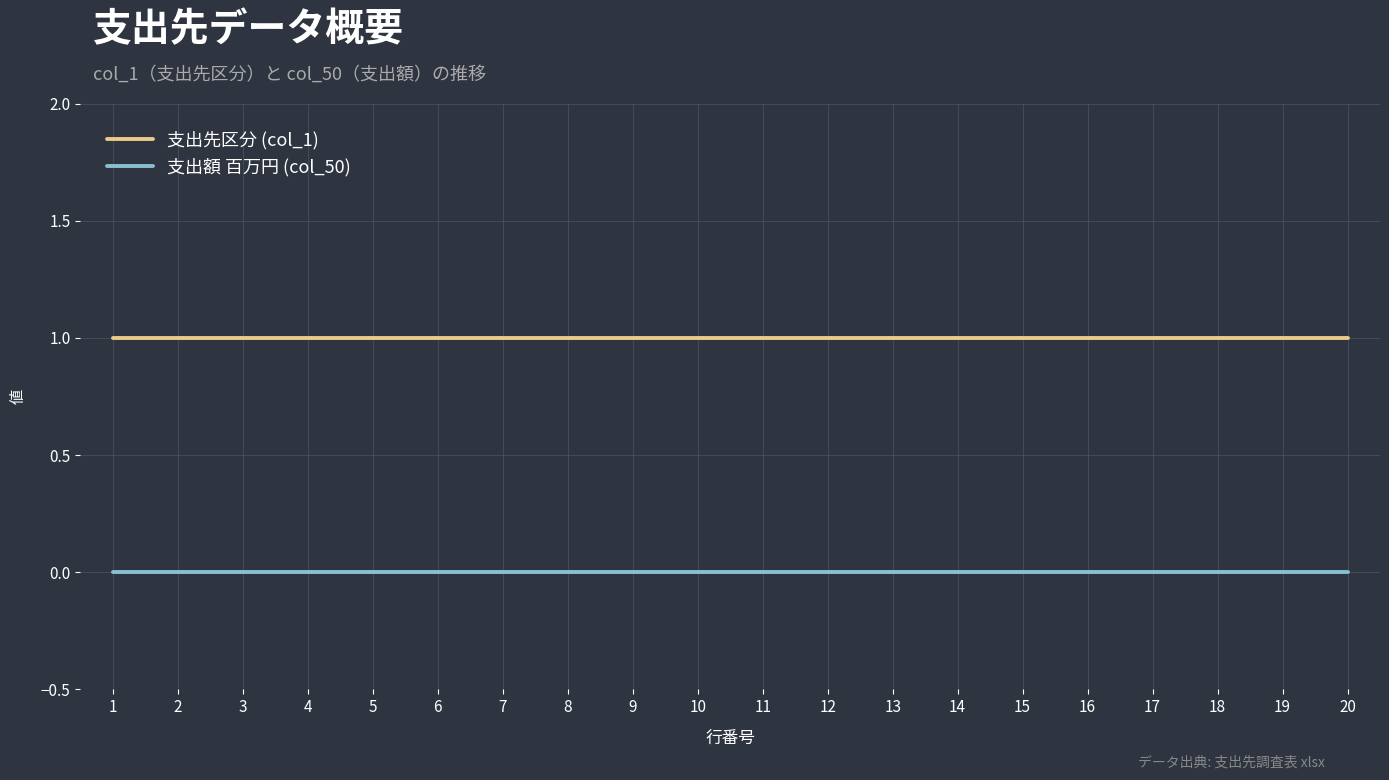

True or false: 支出先区分 (col_1) has a value of 2 at 14.

False